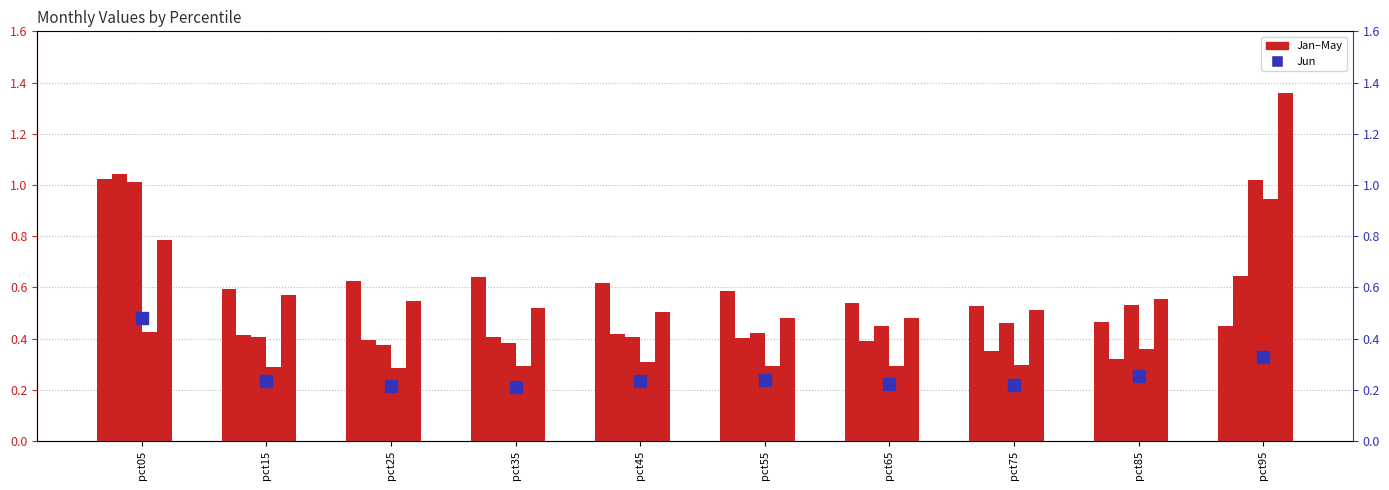

What is the difference between the maximum and minimum values in the Apr series?

0.7